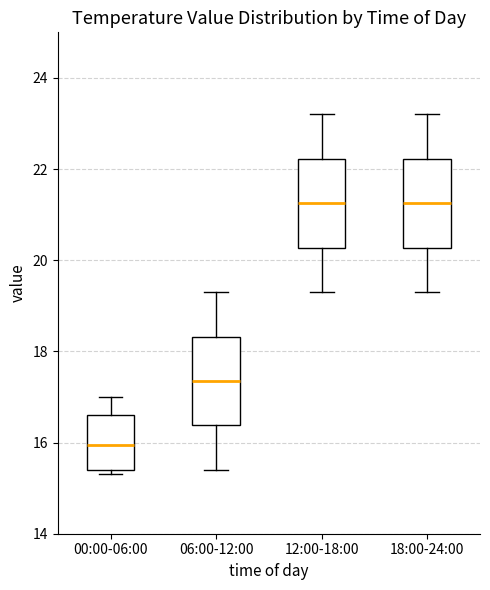

Reading left to right, read every box against the y-axis: the position of its median line, the range the box covers, and the ends of its whiskers. The values are not printed on the chart, so give them approximately, as read against the axis.

00:00-06:00: median 16.0, box 15.4 to 16.6, whiskers 15.4 (just below the box's lower edge) to 17.0
06:00-12:00: median 17.4, box 16.4 to 18.4, whiskers 15.4 to 19.4
12:00-18:00: median 21.2, box 20.2 to 22.2, whiskers 19.4 to 23.2
18:00-24:00: median 21.2, box 20.2 to 22.2, whiskers 19.4 to 23.2